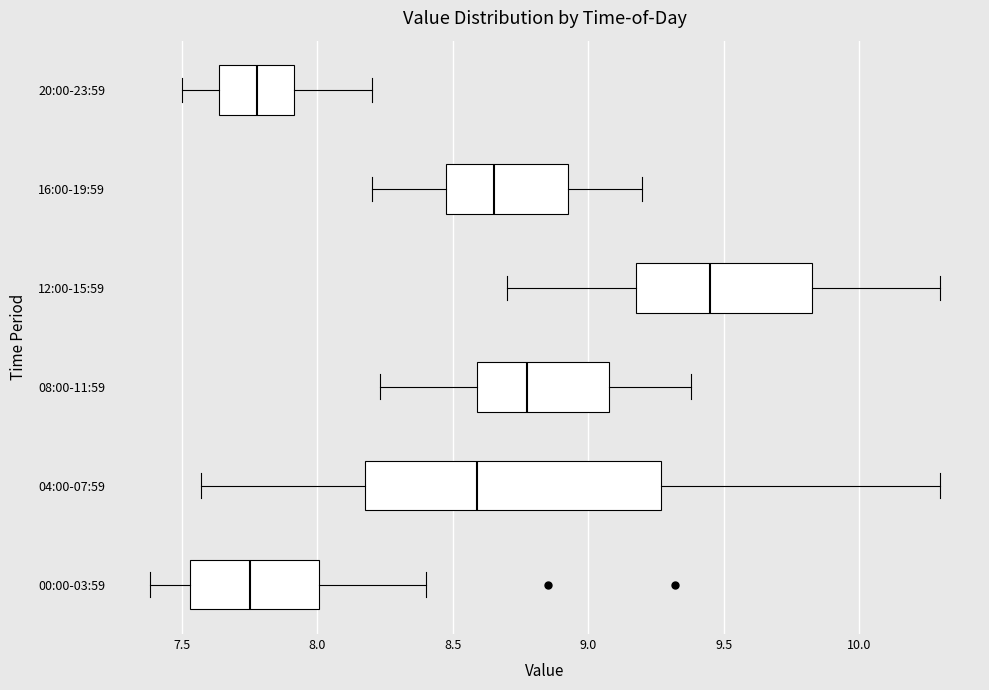

Where is the left edge of the box for 12:00-15:59 on the x-axis? The values are not printed on the chart, so give them approximately, as read against the axis.

9.20